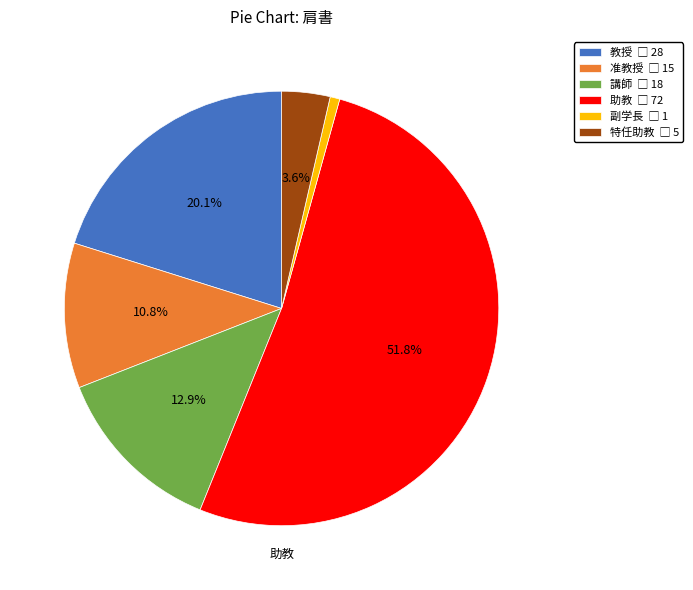

Is there a majority slice in this chart?

Yes